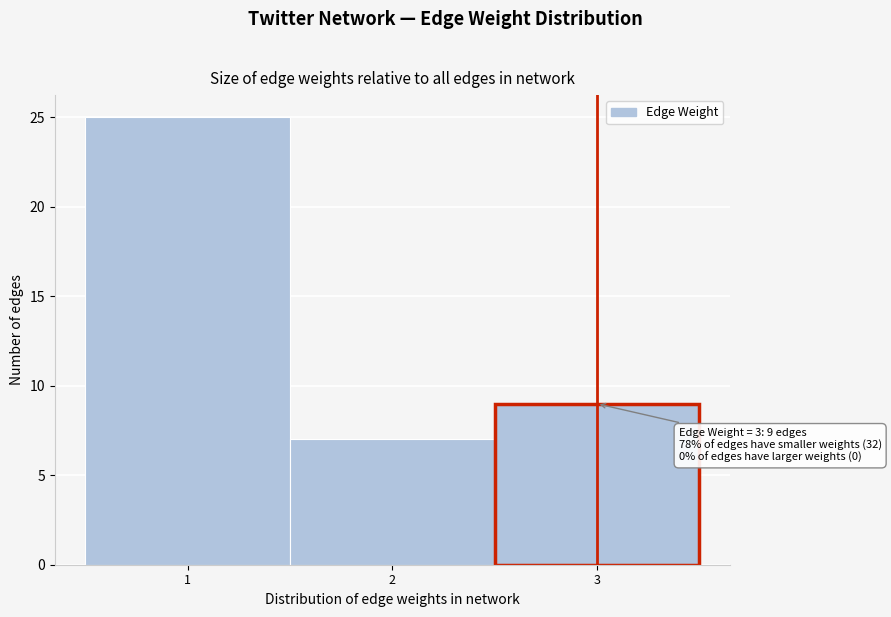

Over which range of the x-axis is the bar tallest?

0.5 to 1.5